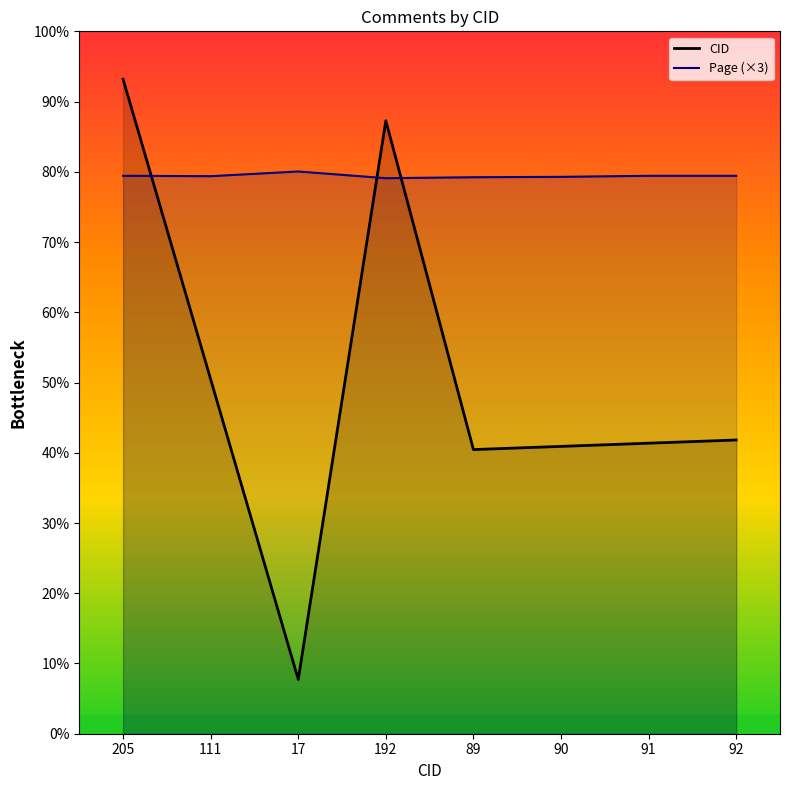

List the labels in order of CID value, smallest first.

17, 89, 90, 91, 92, 111, 192, 205